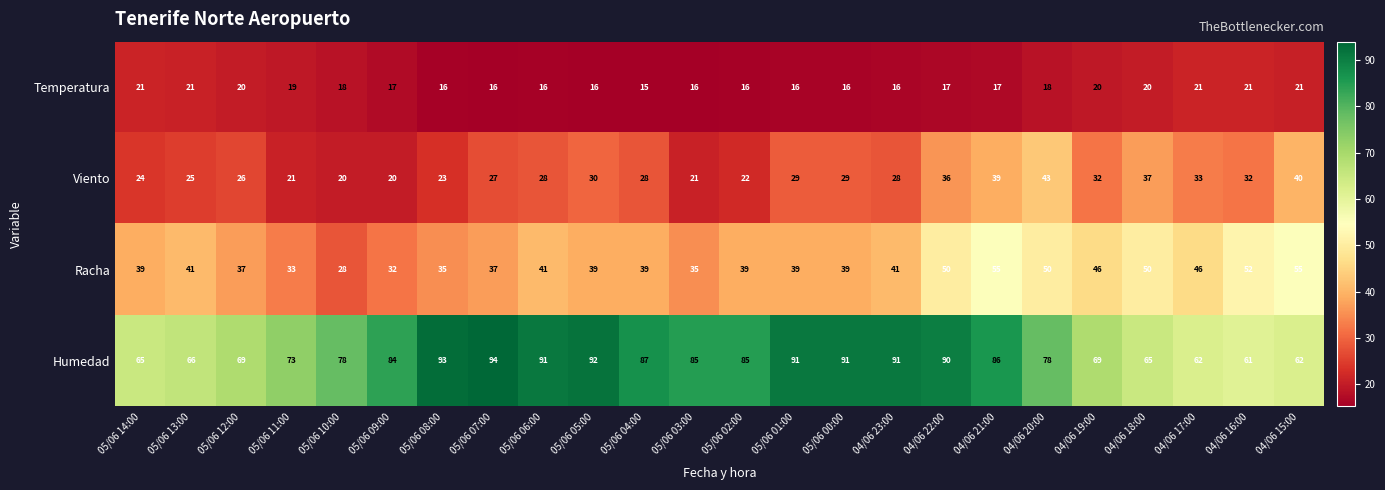

Which series changed the most between 05/06 07:00 and 05/06 00:00?

Humedad